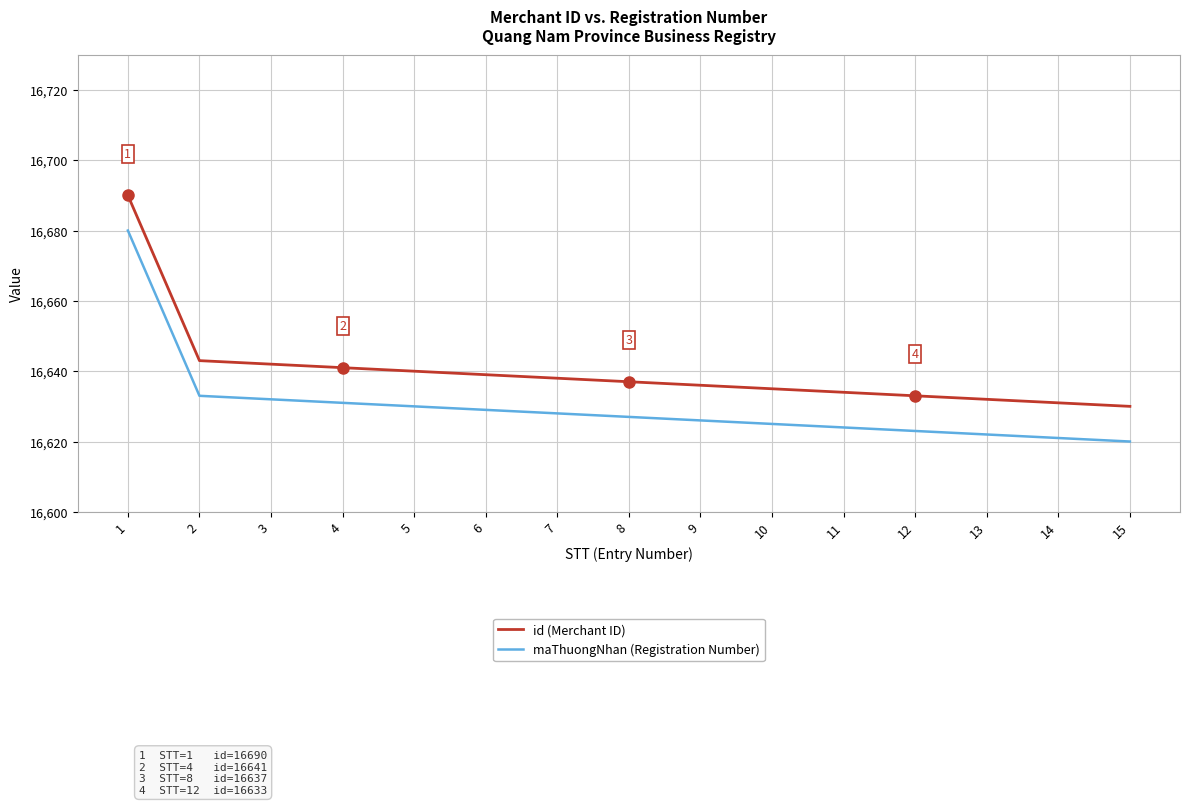

Is it true that id (Merchant ID) equals 16637 at 8?

True